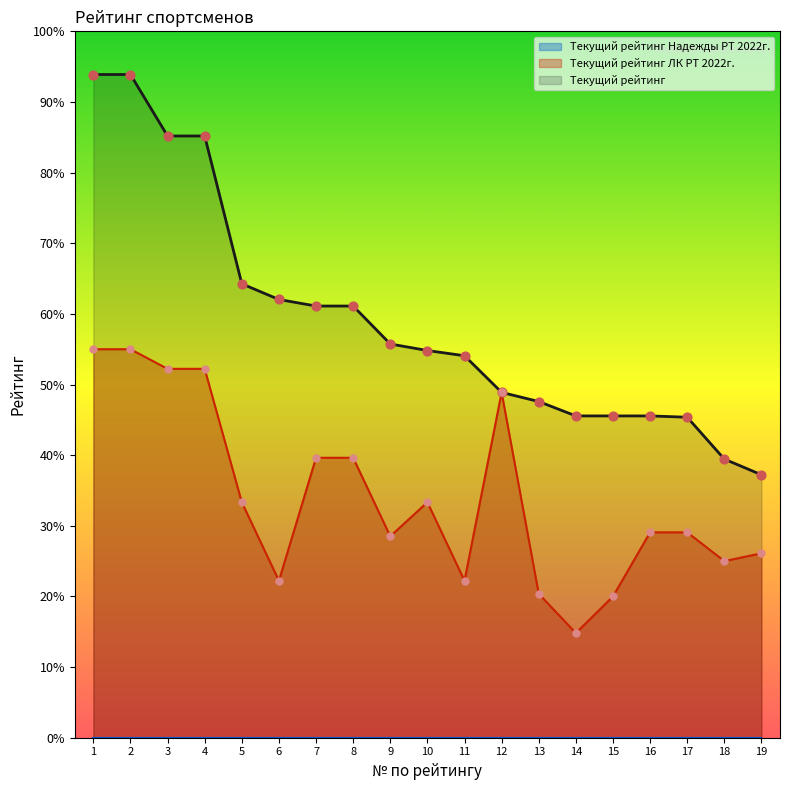

Which series reaches the maximum Y coordinate?

Текущий рейтинг